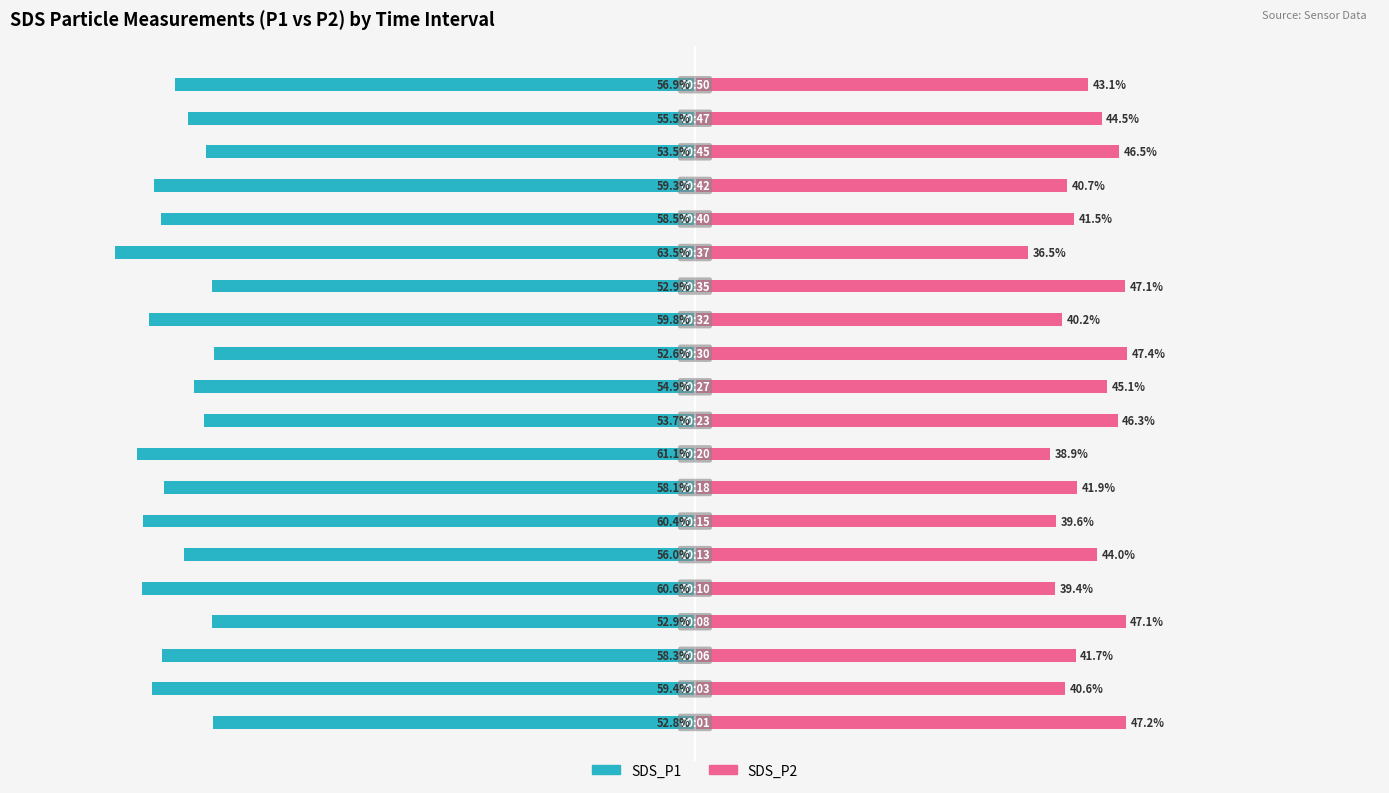

What is the difference between the SDS_P2 values at 5 and 7?

2.2